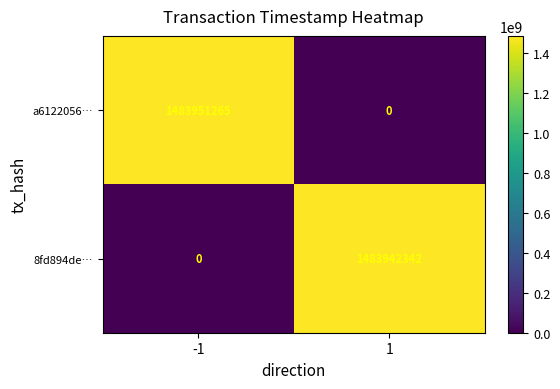

What value does the 8fd894de… series have at 1, to the nearest 50?

1483942350